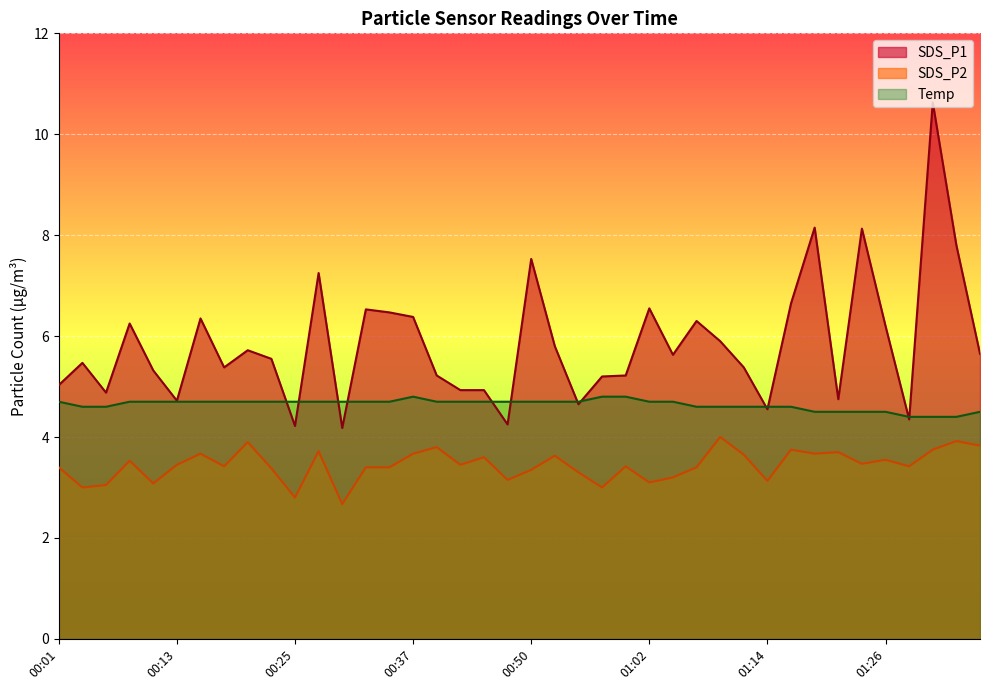

True or false: SDS_P2 has a value of 2.0 at 00:33.

False